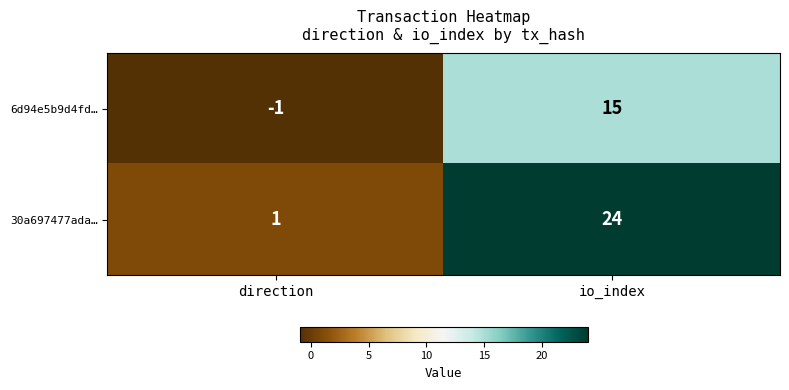

The 6d94e5b9d4fd… series shows 15 at io_index. True or false?

True